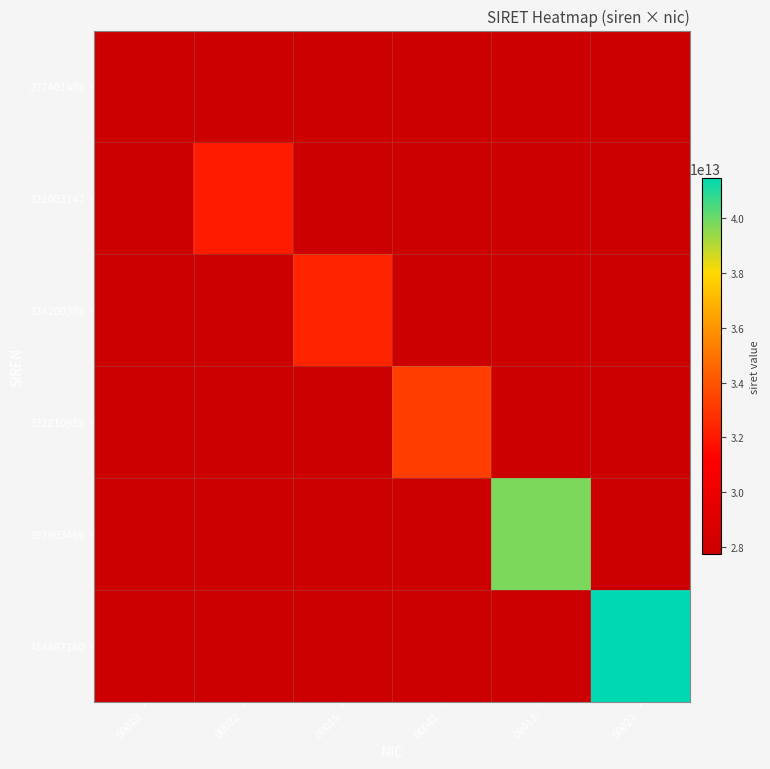

Between 00010 and 00013, which is larger?

00013